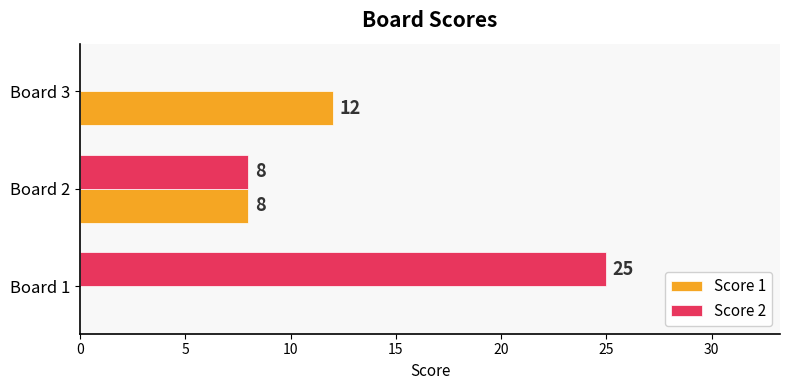

Count the number of categories in the chart.

3